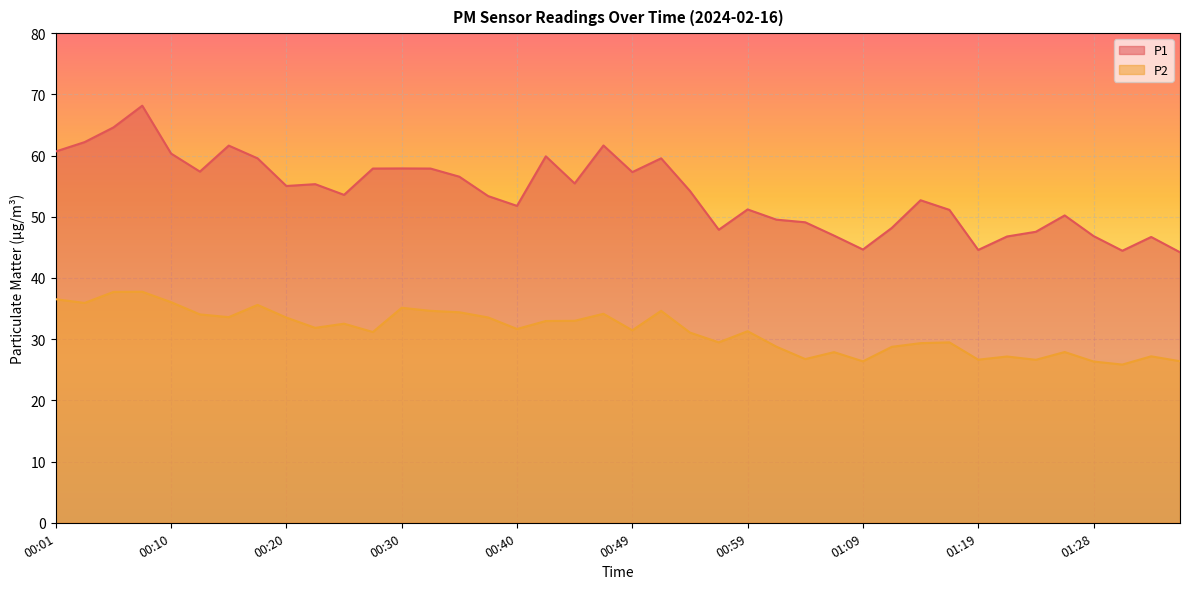

What is the value of the P2 point at the 28th from the left?

27.9